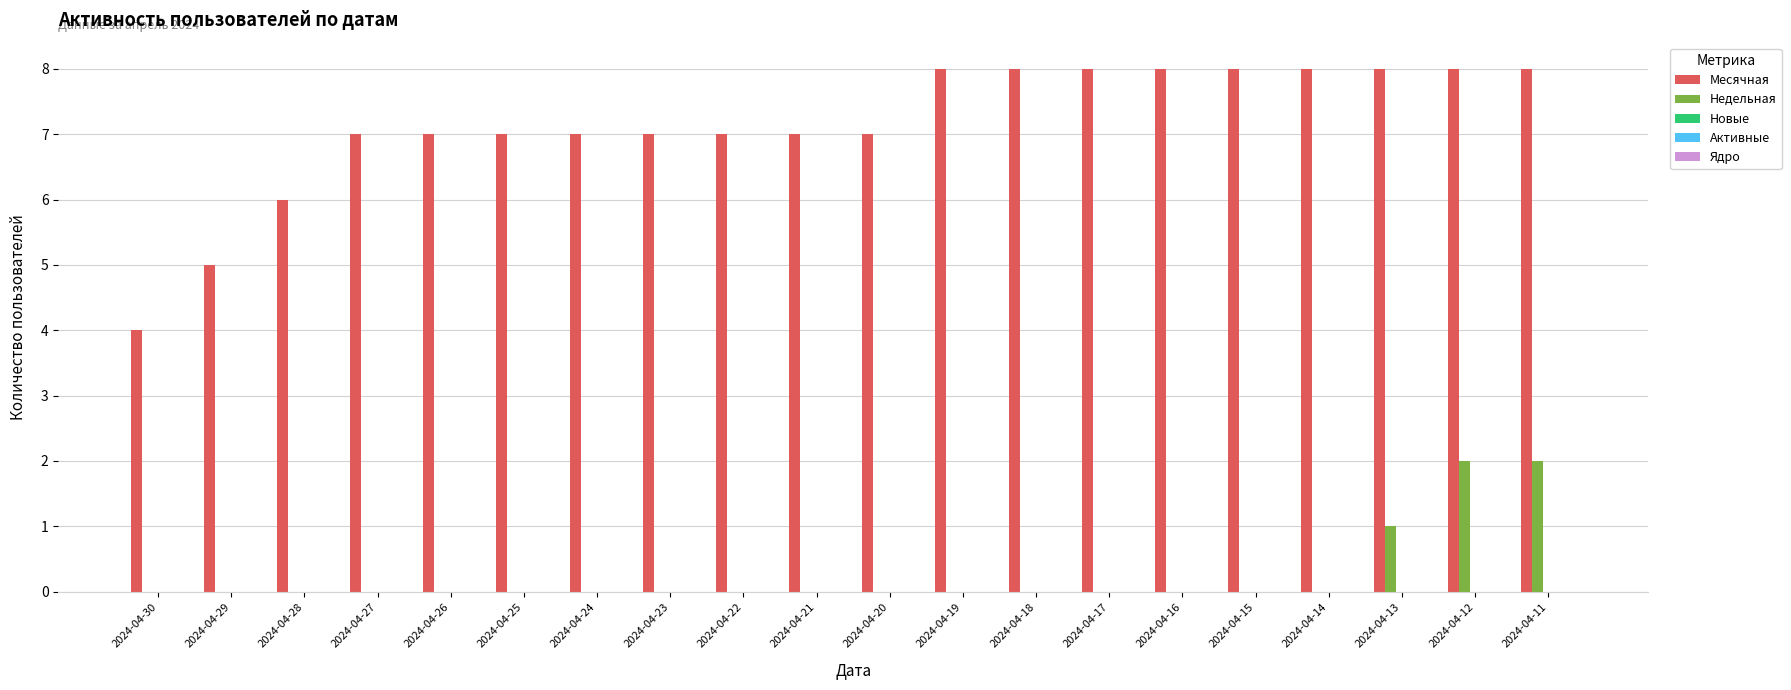

Which series has the largest total across all categories?

Месячная